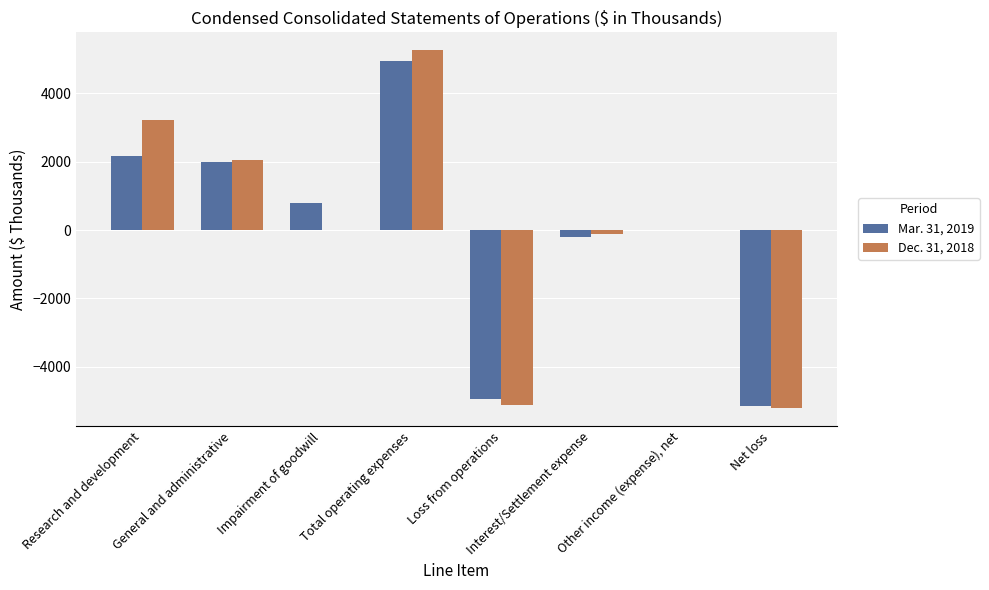

Which series changed the most between Impairment of goodwill and Total operating expenses?

Dec. 31, 2018